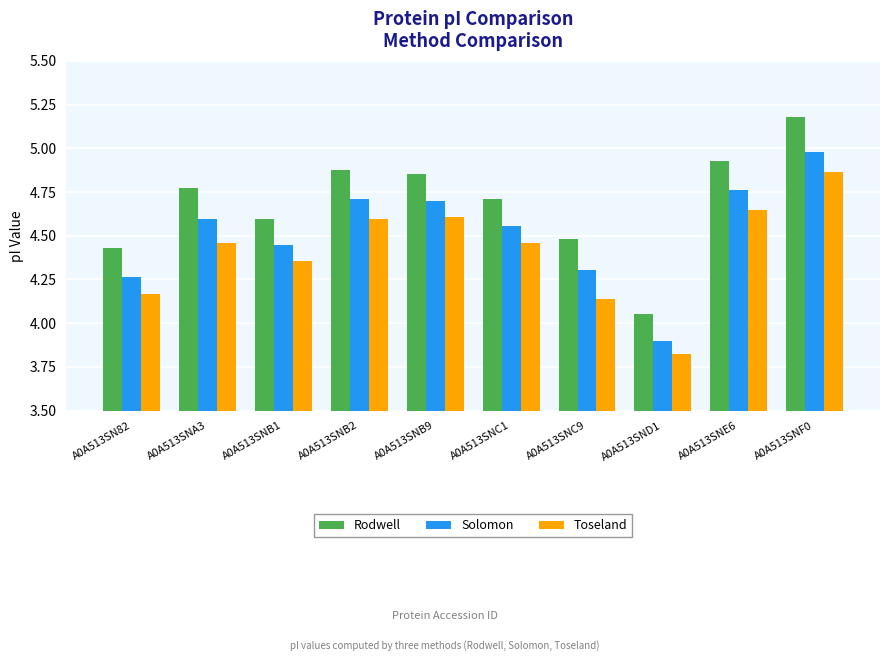

Which series has the largest total across all categories?

Rodwell